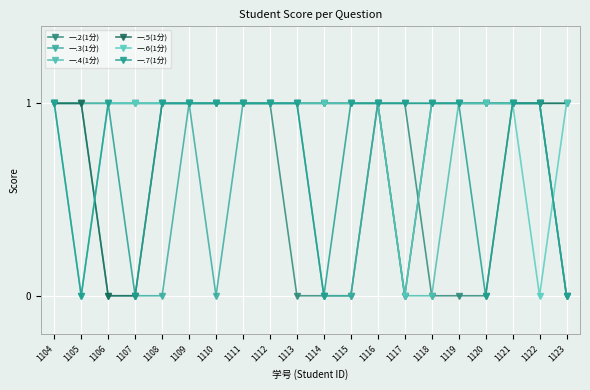

Read the 一.3(1分) value at 1117.

1